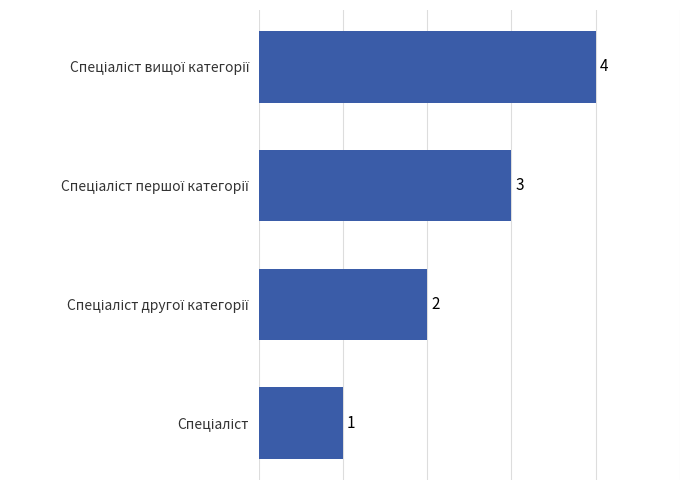

How many values are between 2 and 4?

3